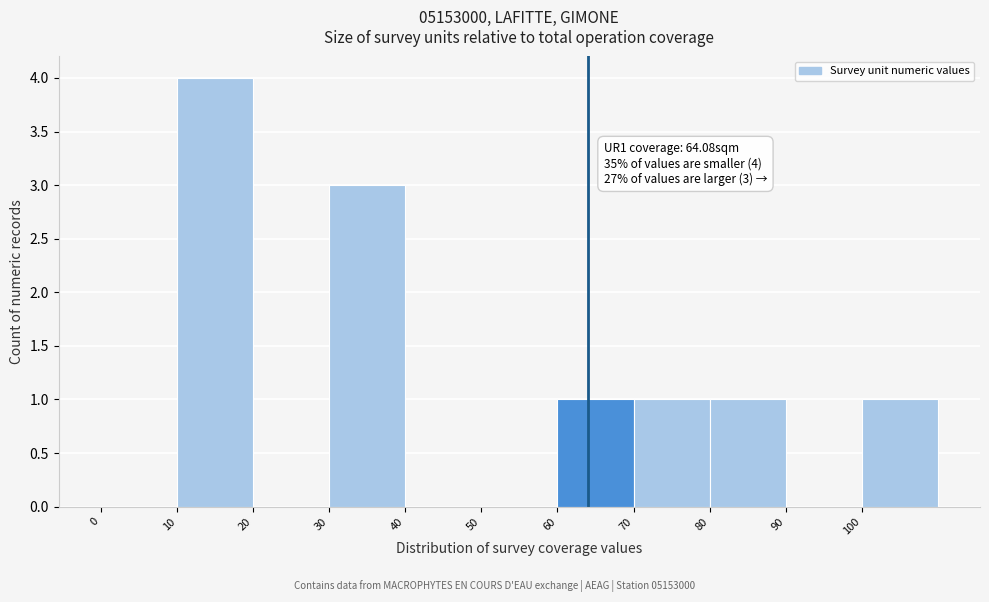

Which range on the x-axis has the tallest bar?

10 to 20